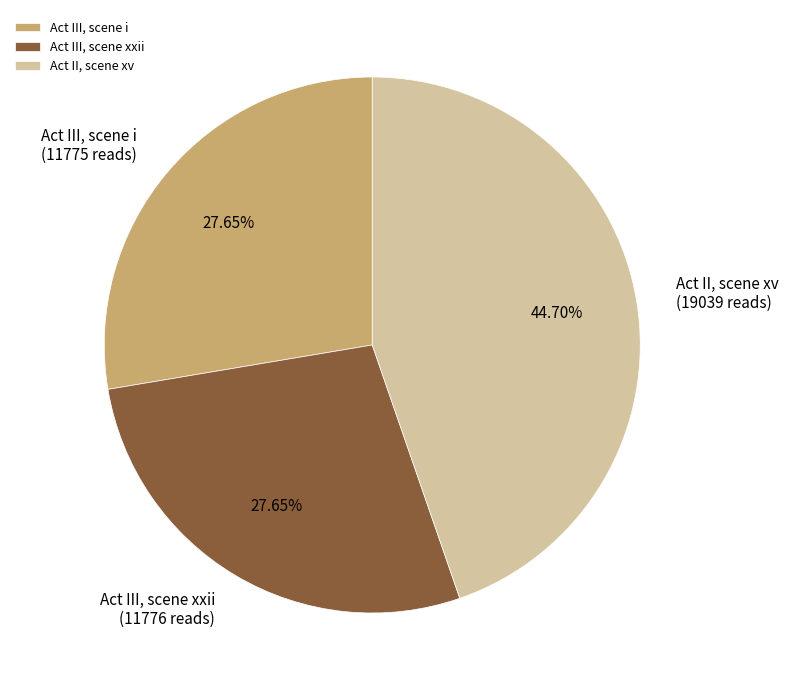

Between Act III, scene i and Act II, scene xv, which is larger?

Act II, scene xv